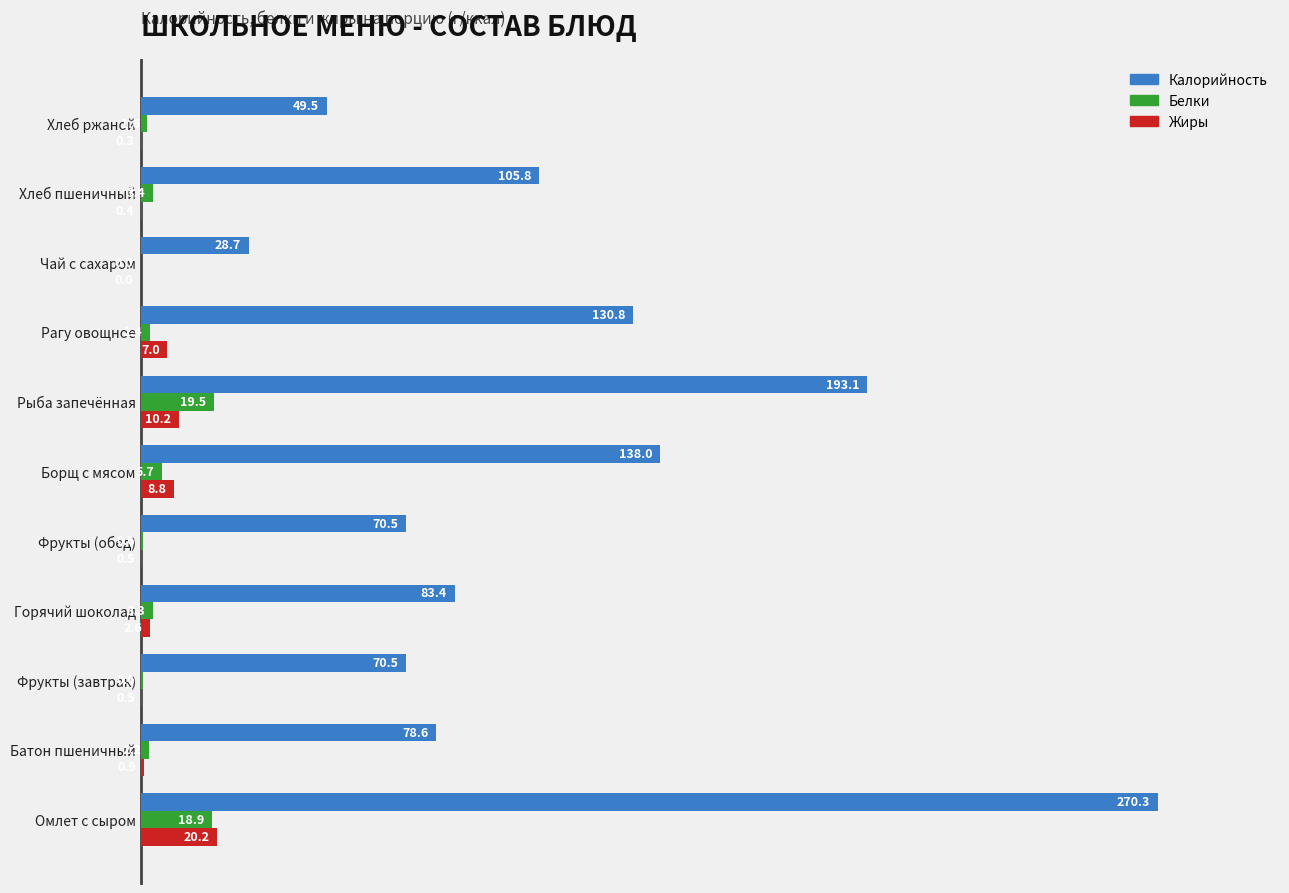

Which series changed the most between Рагу овощное and Хлеб ржаной?

Калорийность